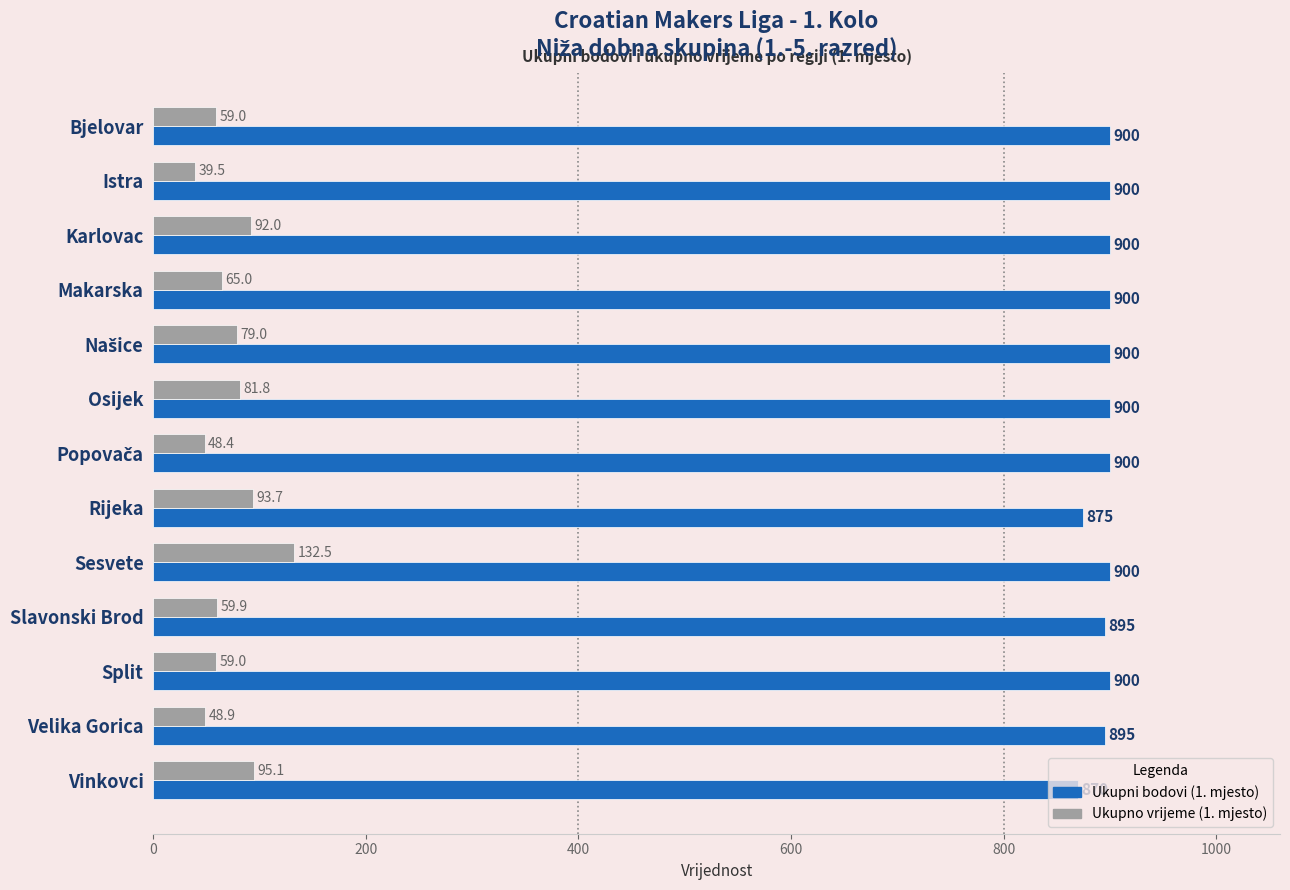

Which series has the largest range (max minus min)?

Ukupno vrijeme (1. mjesto)